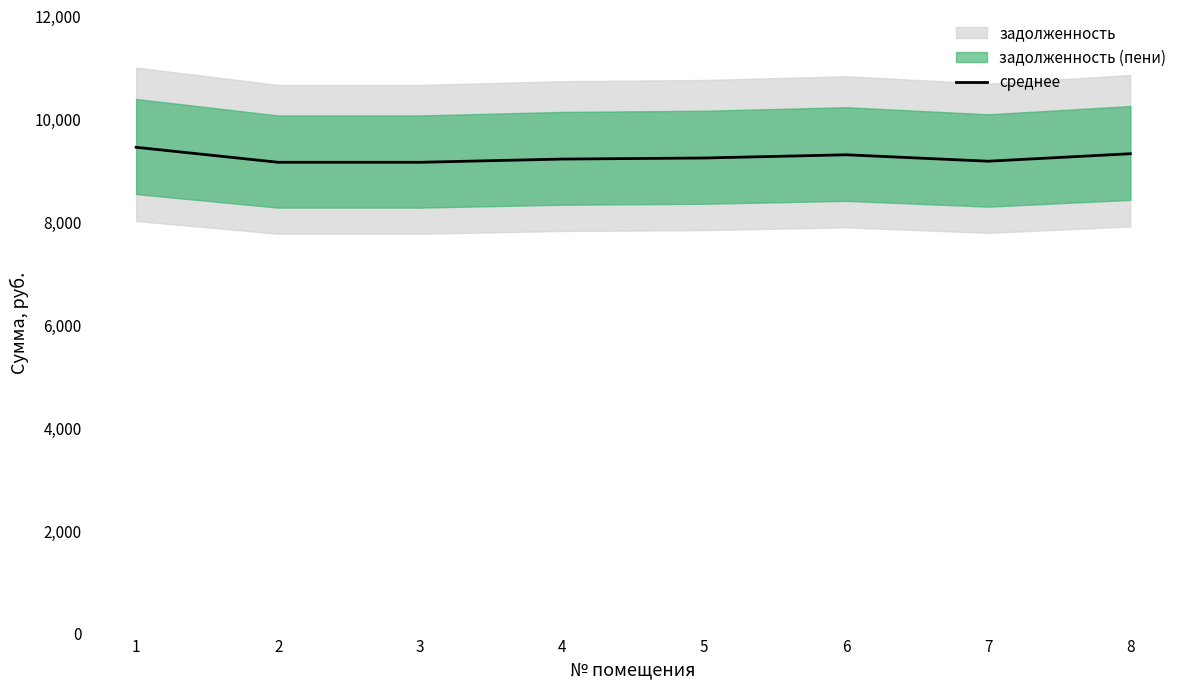

True or false: the data shows 6387.2 at 6.

False